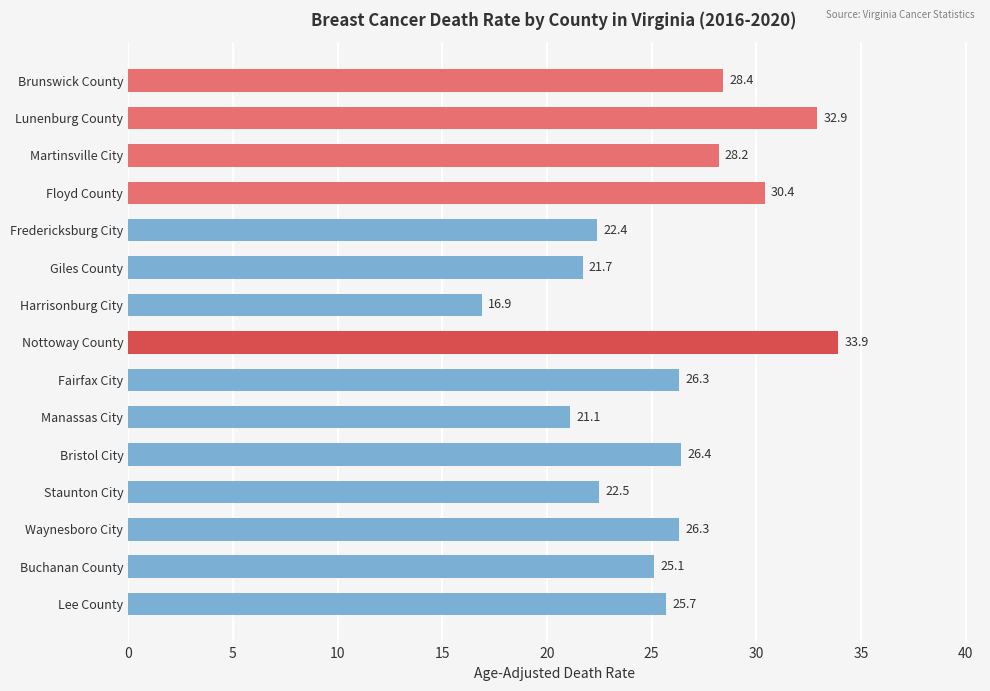

What is the change in value from Fairfax City to Manassas City?

-5.2